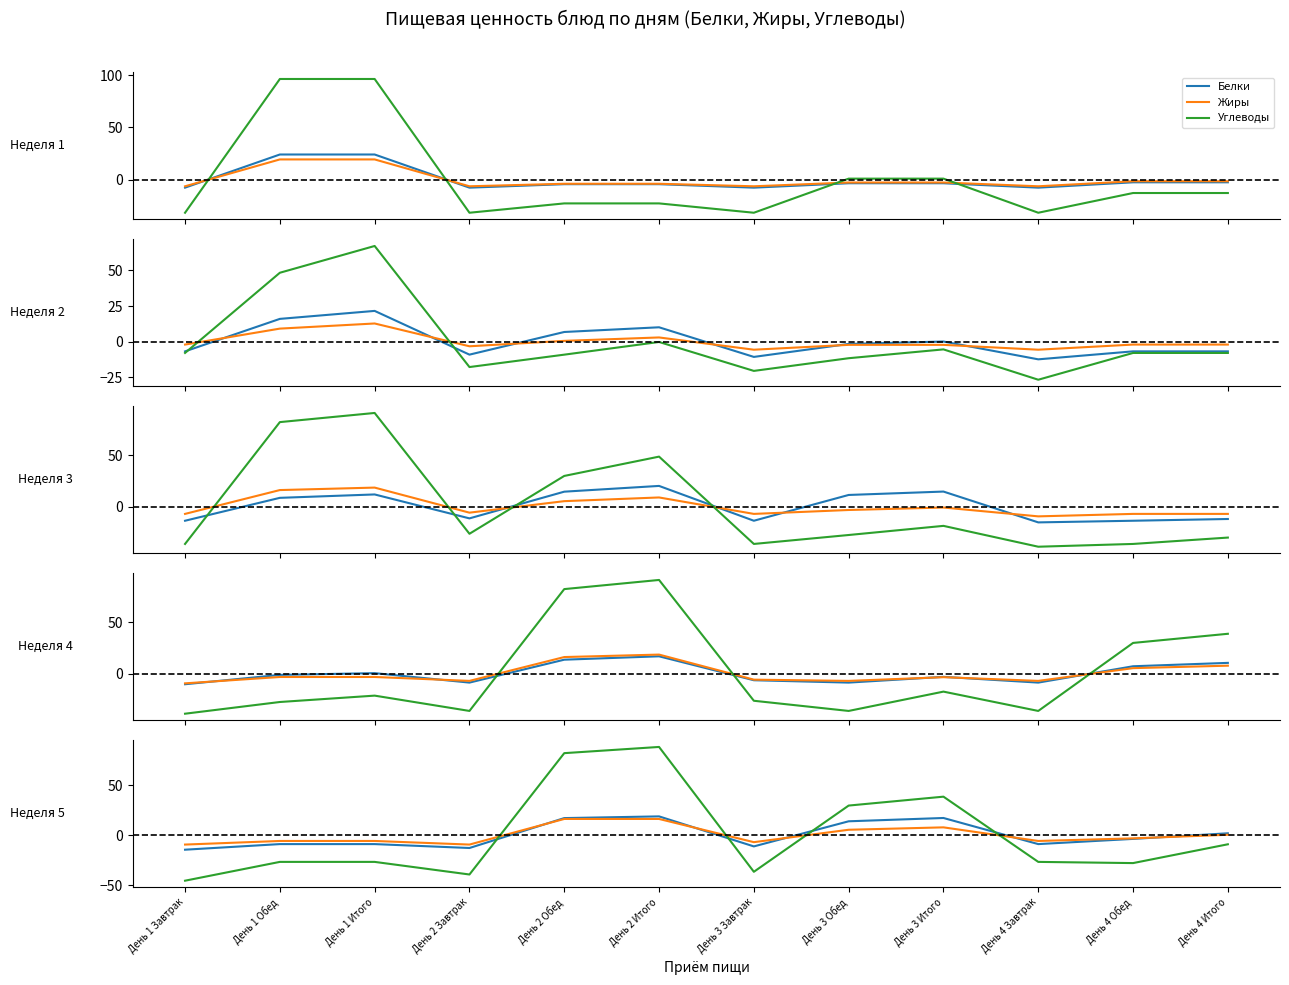

Rank the categories by Углеводы value from lowest to highest.

День 1 Завтрак, День 2 Завтрак, День 3 Завтрак, День 4 Обед, День 1 Обед, День 1 Итого, День 4 Завтрак, День 4 Итого, День 3 Обед, День 3 Итого, День 2 Обед, День 2 Итого